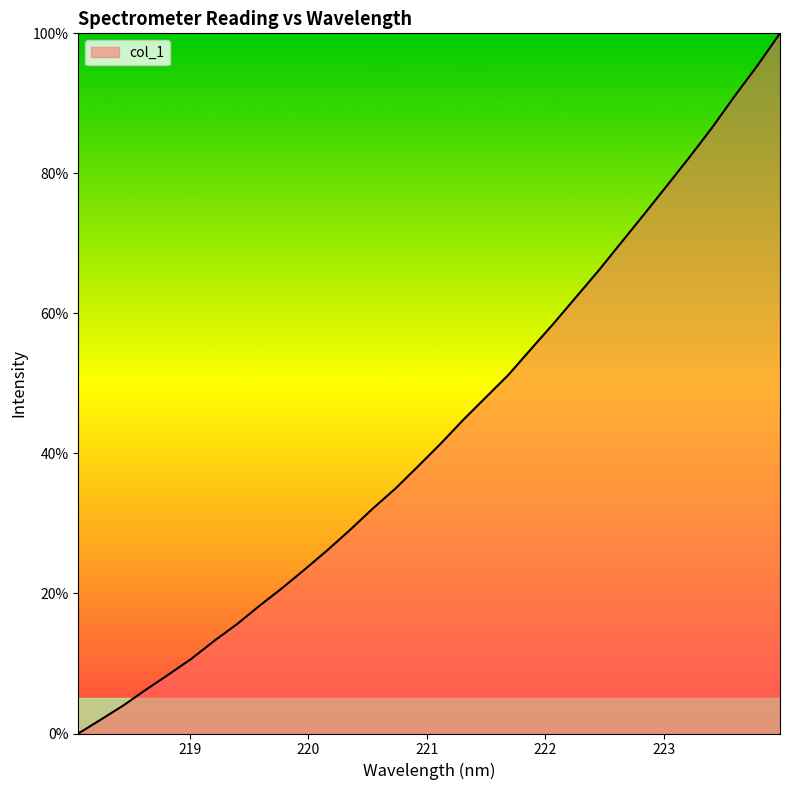

What is the greatest value displayed?

100.0